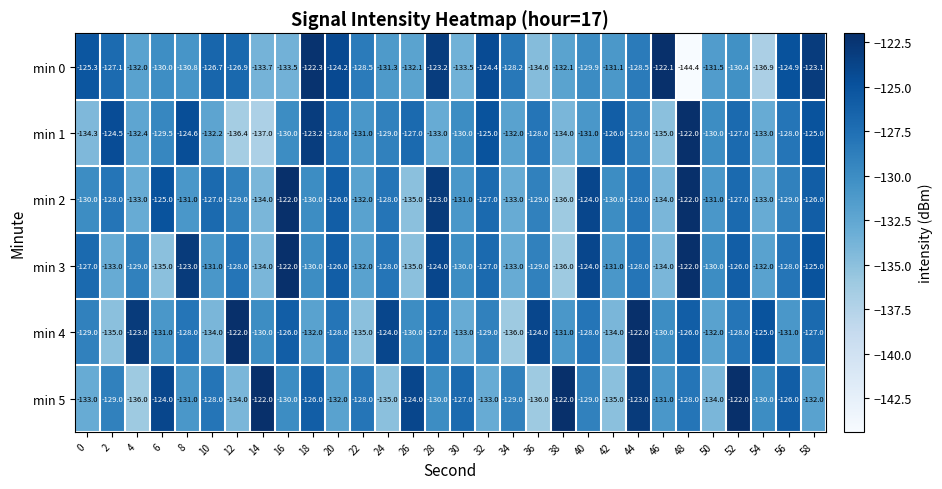

What is the minimum value shown in the chart?

-144.4